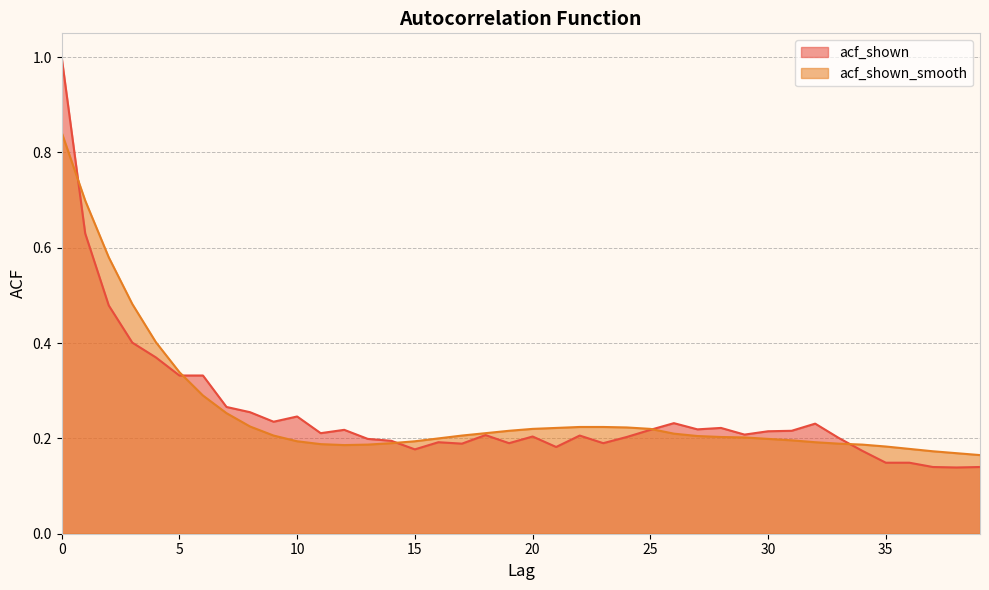

Where do acf_shown_smooth and acf_shown first cross each other?

0 and 1